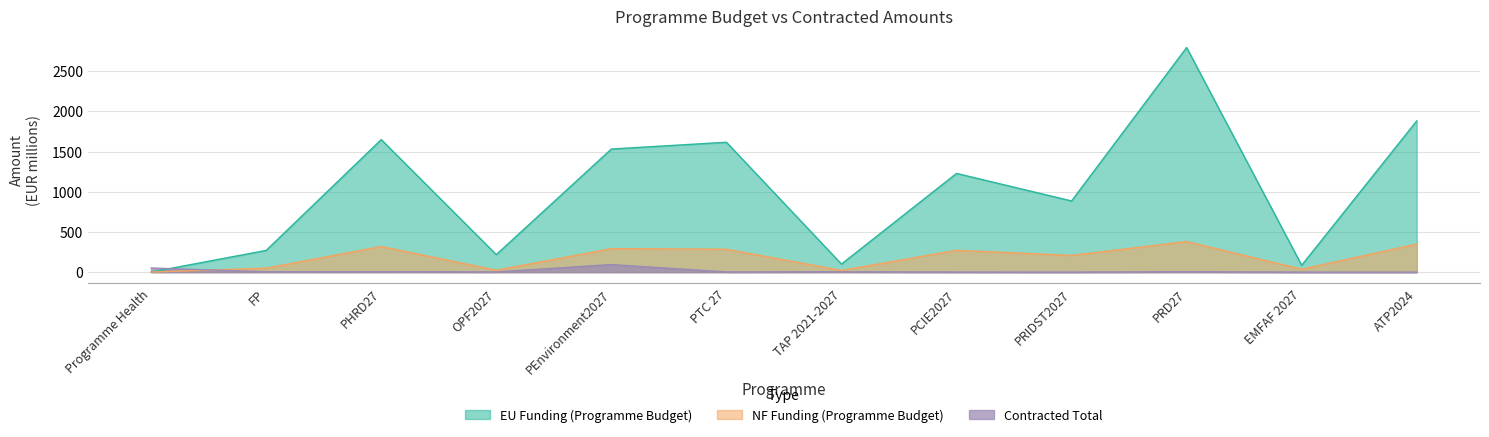

Is it true that NF Funding (Programme Budget) equals 11.5 at TAP 2021-2027?

False